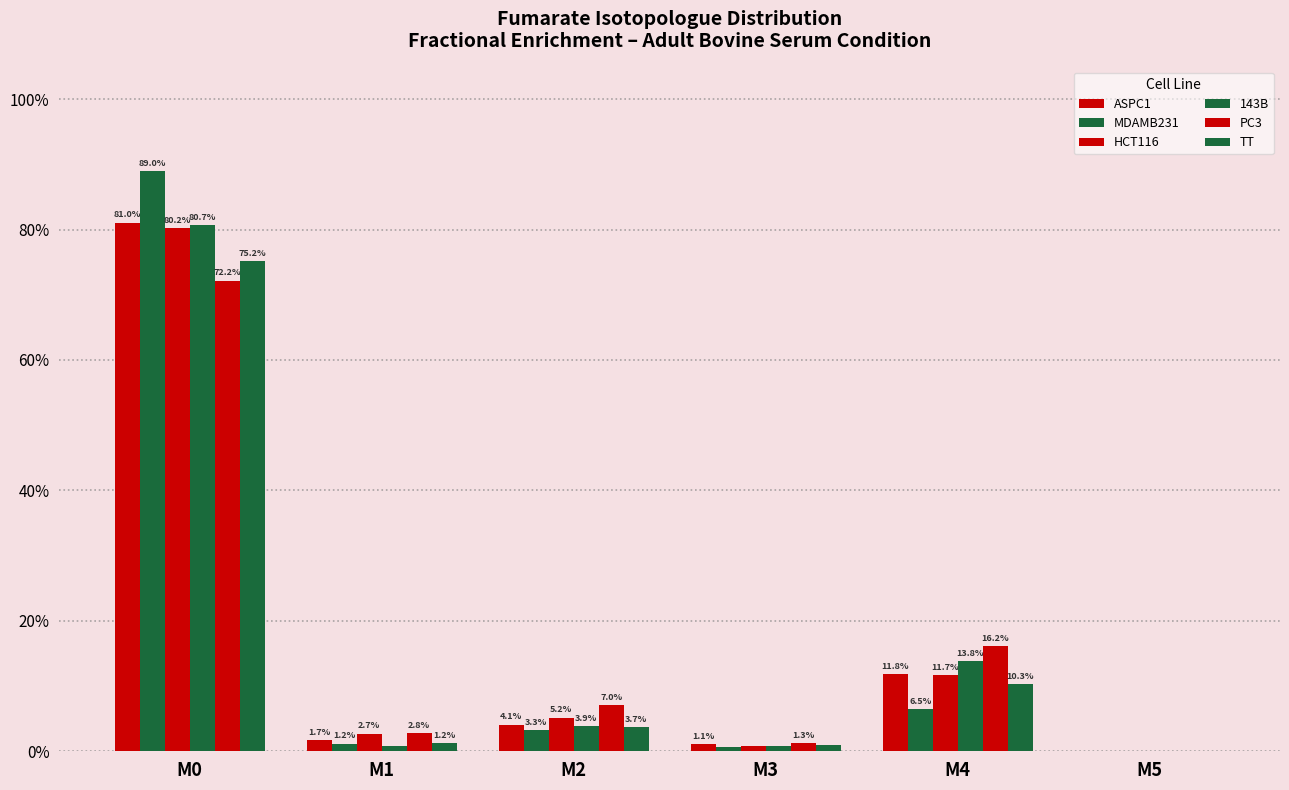

At which category does the chart reach its peak across all series?

M0